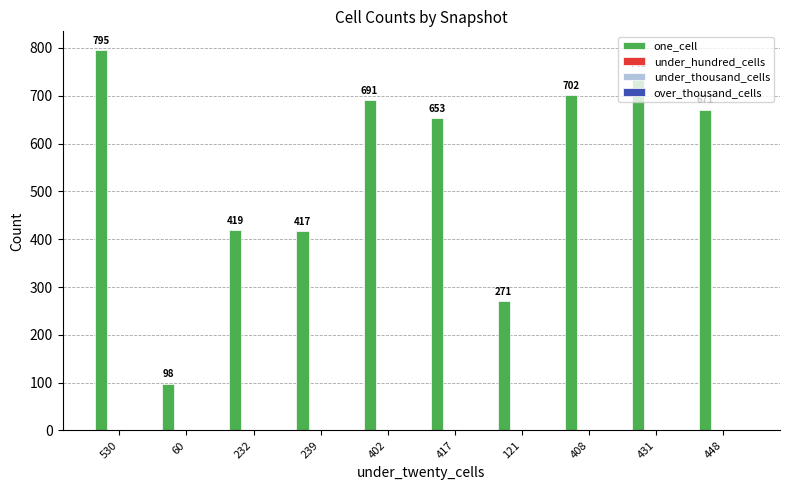

What is the difference between the second highest and second lowest values?

477